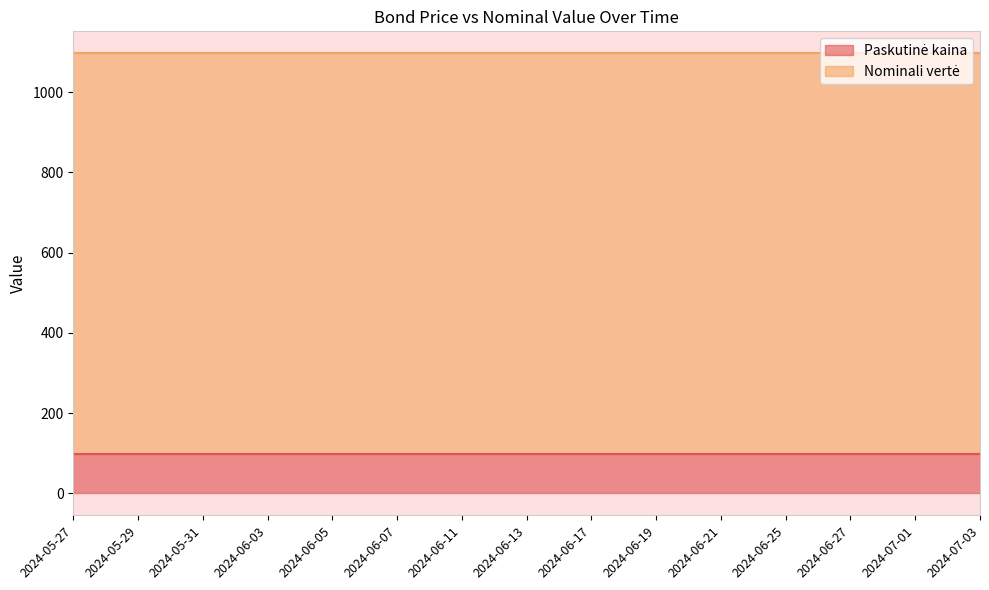

True or false: Paskutinė kaina and Nominali vertė intersect in this chart.

False